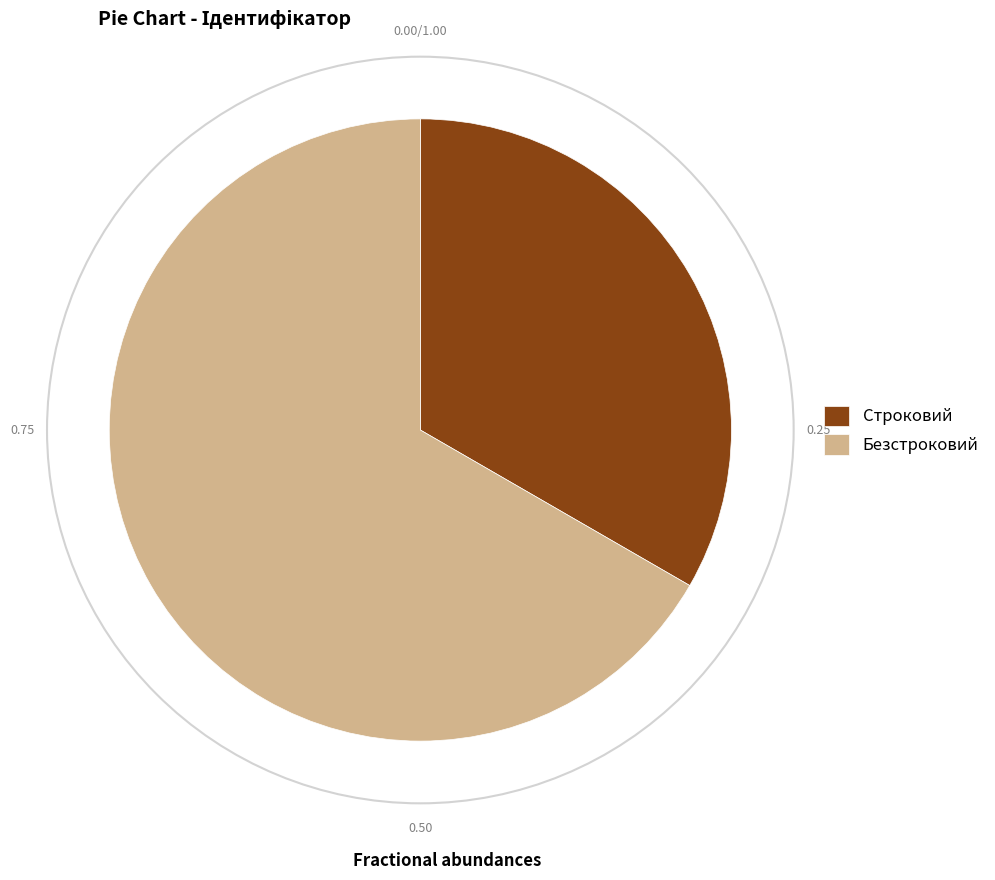

Which slice is the largest?

Безстроковий